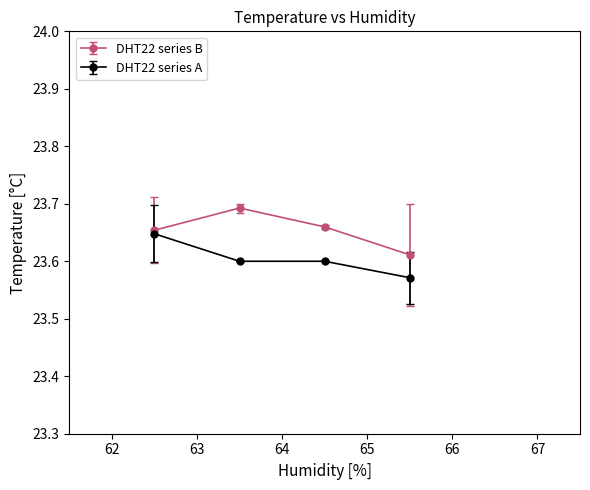

Which series has the largest total across all categories?

DHT22 series B